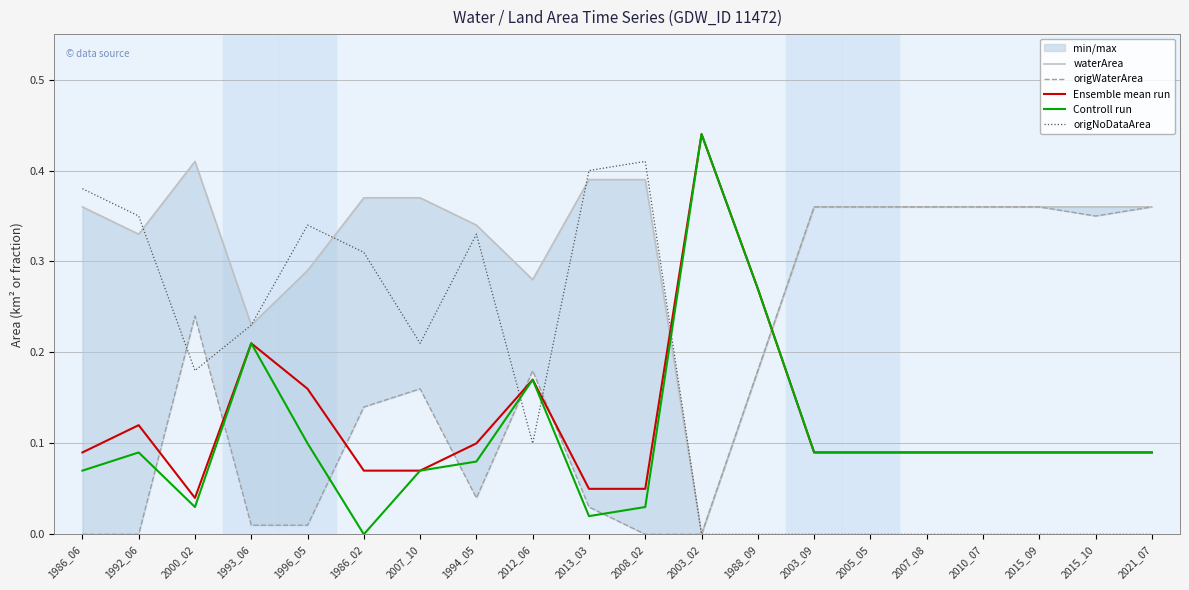

How many lines are shown in the chart?

5